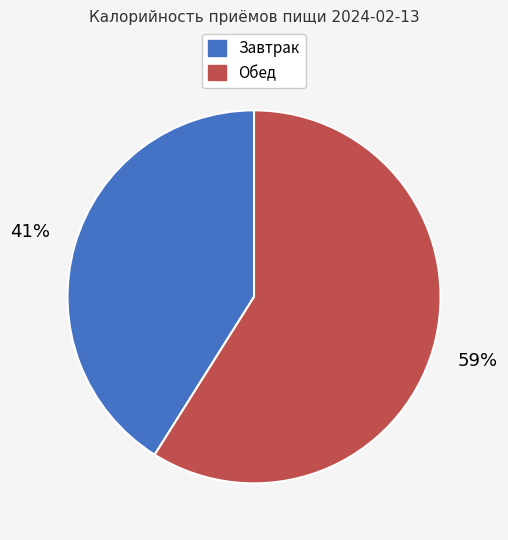

How many slices are in this pie chart?

2